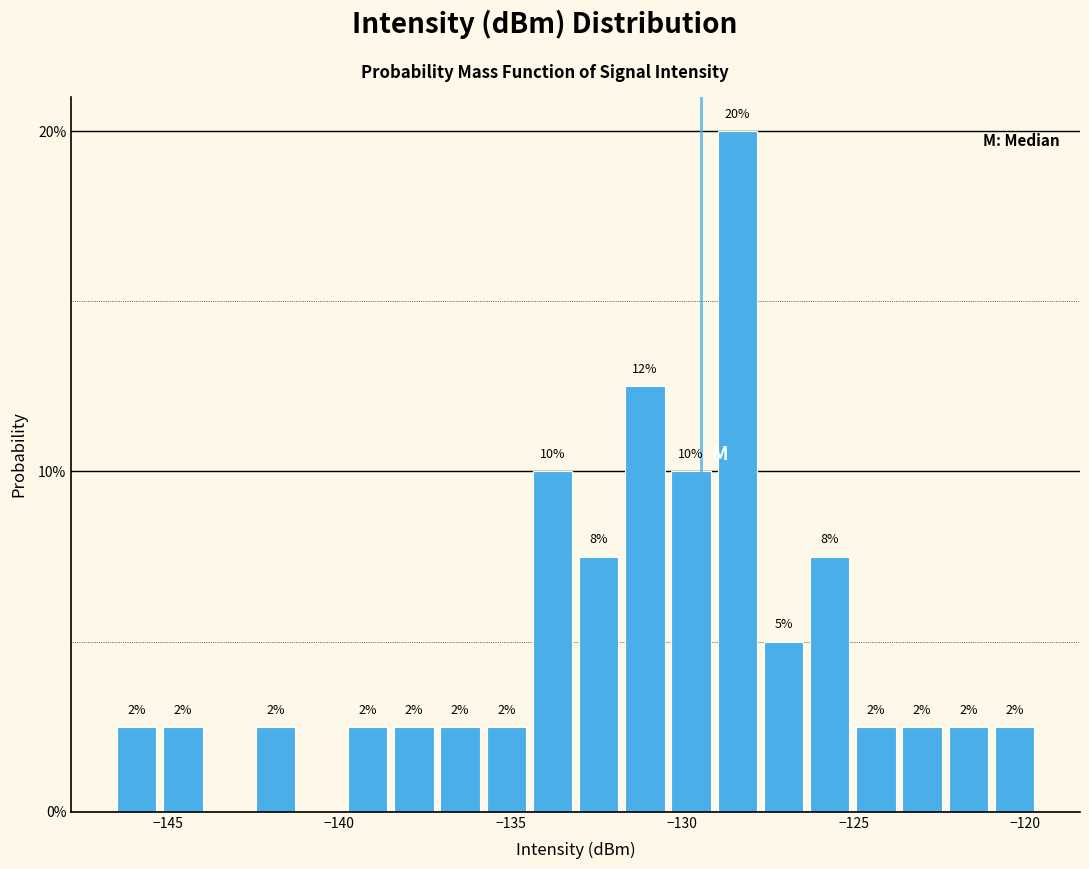

Read against the x-axis, roughly where is the centre of the tallest bar?

-128.5